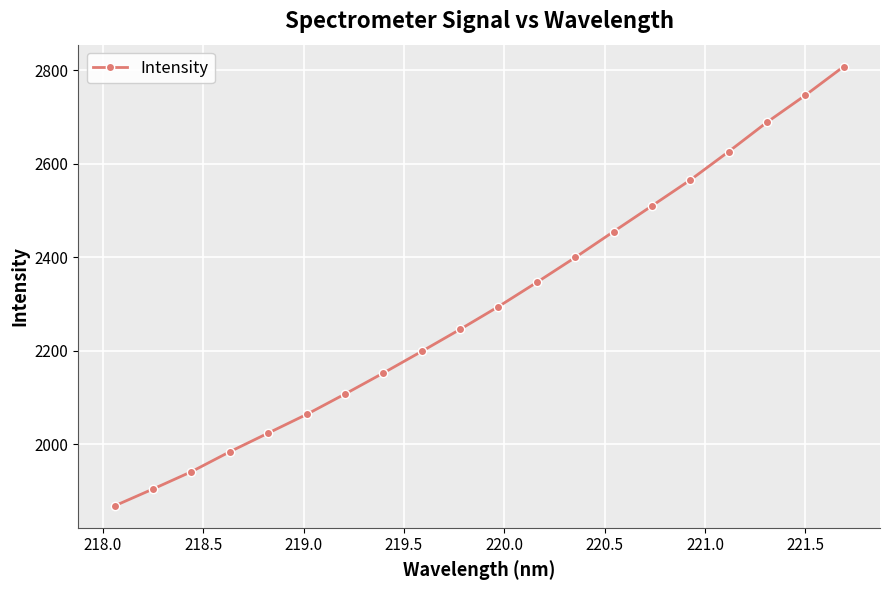

What is the difference between the second highest and second lowest values?

841.4